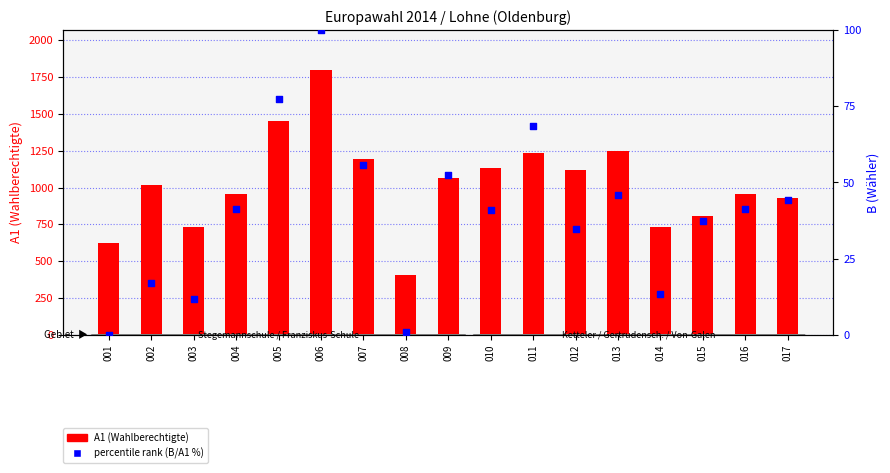

Which series reaches the maximum Y coordinate?

A1 (Wahlberechtigte)